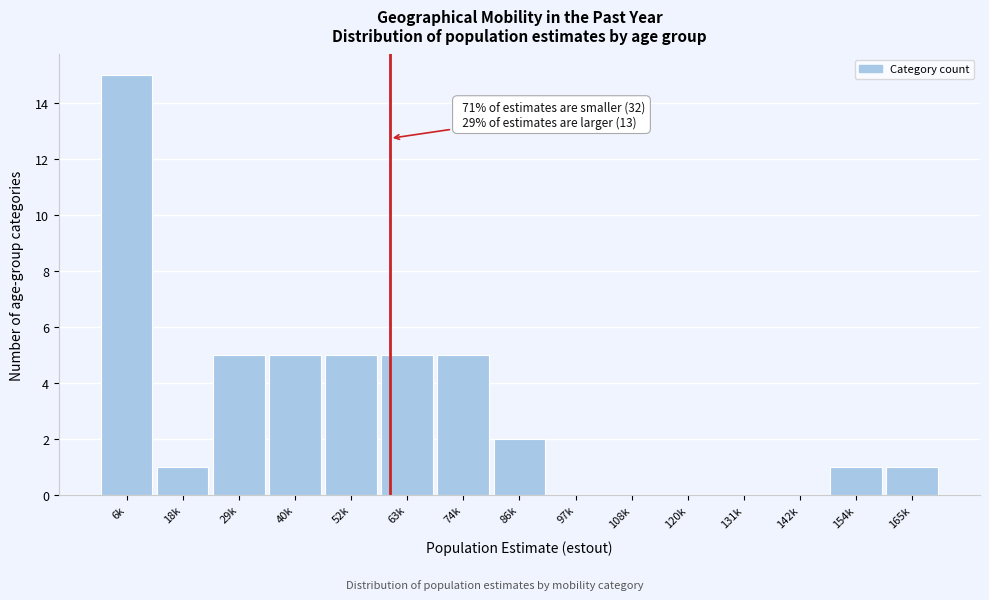

Reading left to right, extract all data points from this chart.

6k=15	18k=1	29k=5	40k=5	52k=5	63k=5	74k=5	86k=2	97k=0	108k=0	120k=0	131k=0	142k=0	154k=1	165k=1